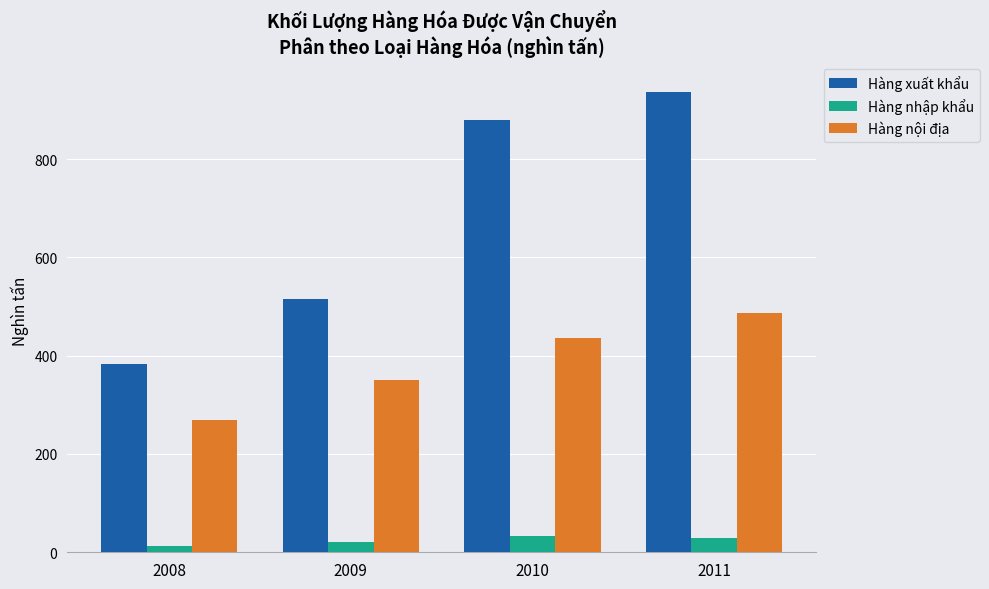

How many data points does each series have?

4